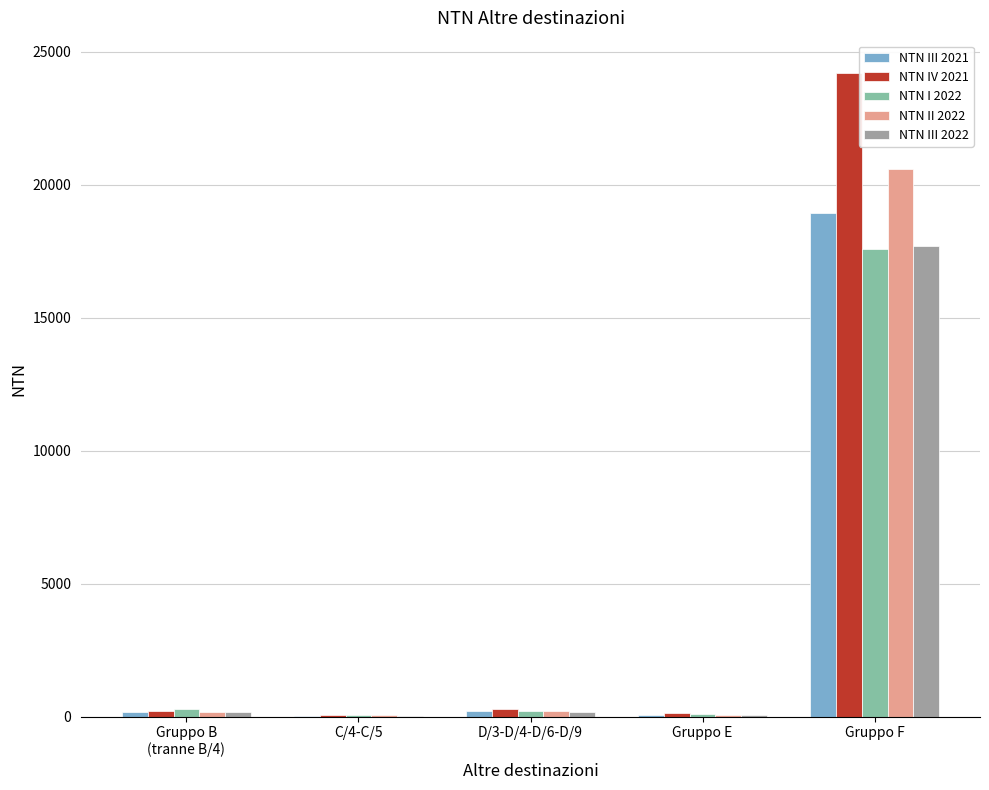

What is the sum of all NTN III 2021 values?

19402.8